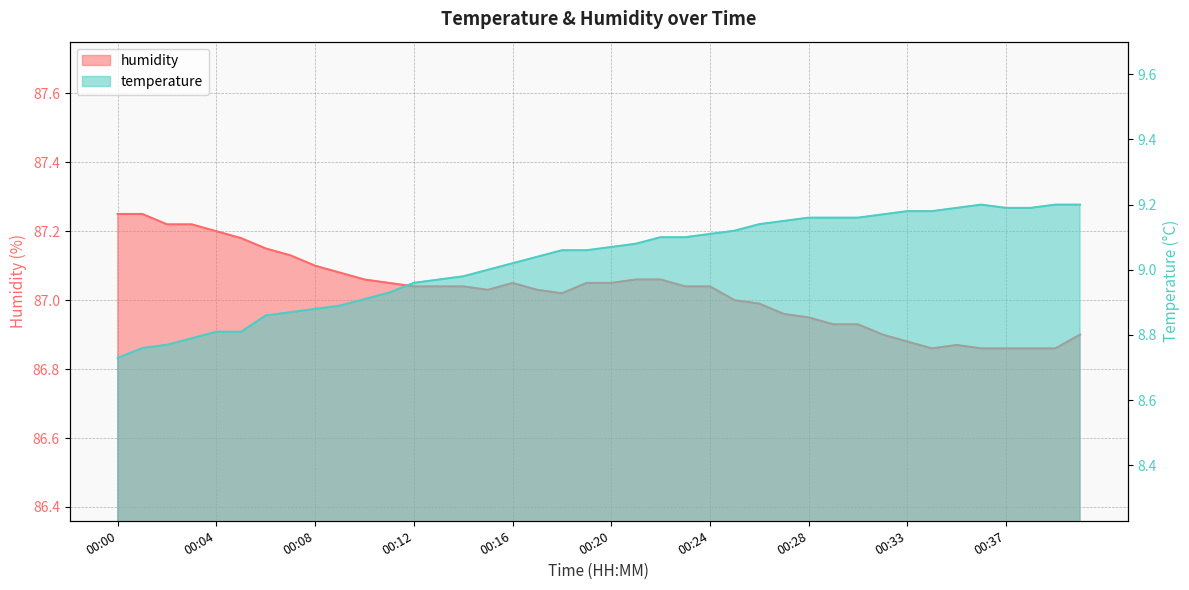

What is the difference between the maximum and second lowest values in the temperature series?

0.4